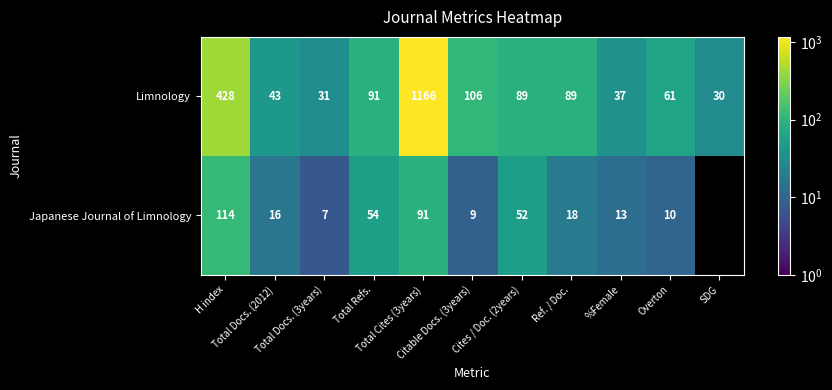

True or false: Japanese Journal of Limnology has a value of 5.9 at Citable Docs. (3years).

False